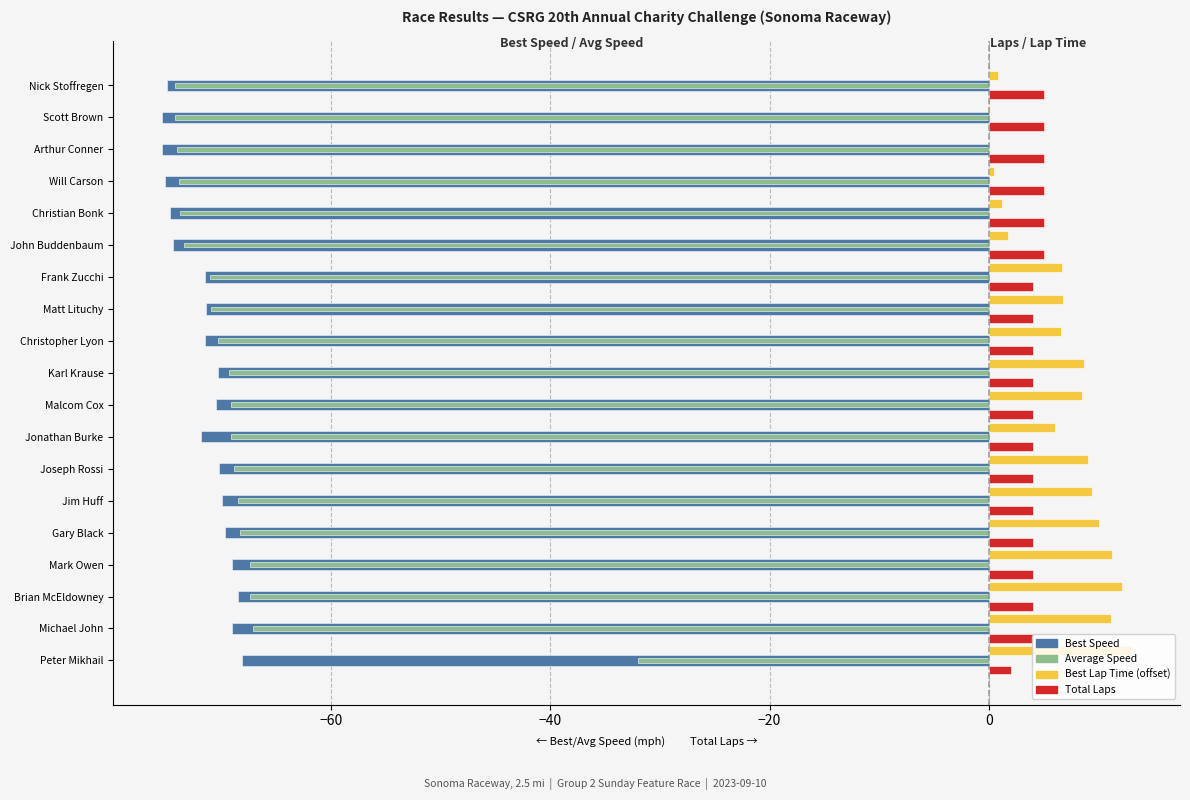

Read the Total Laps value at Peter Mikhail.

2.0